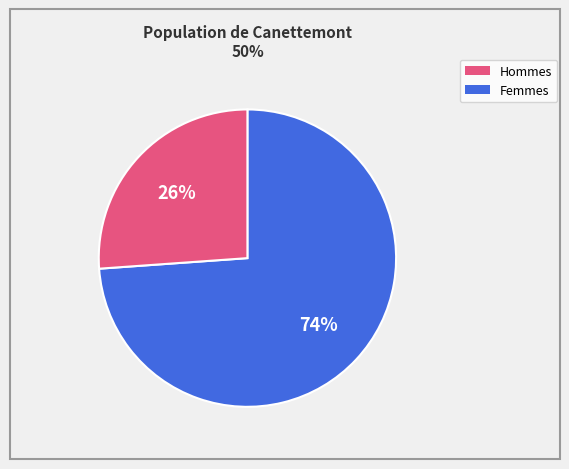

To the nearest percent, what is the average slice percentage?

50%